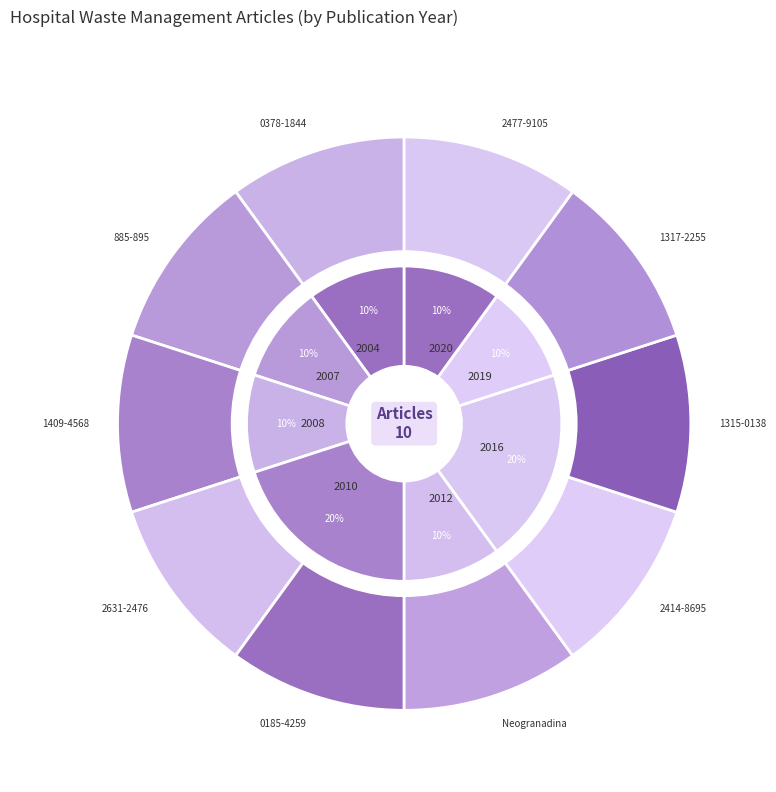

How many segments does this pie chart have?

10